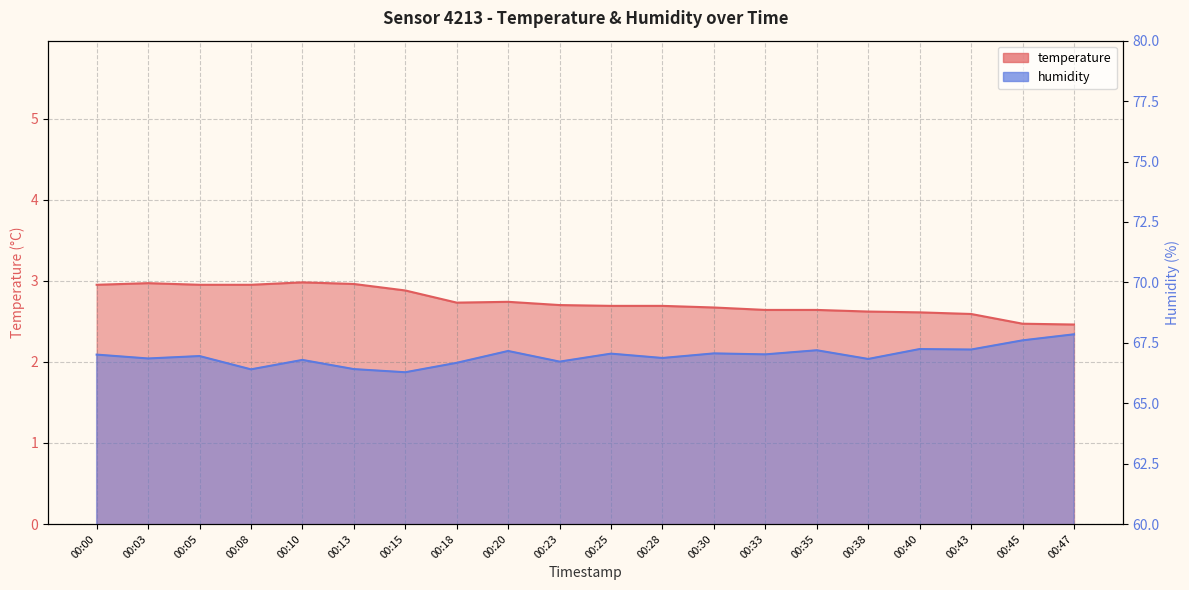

How many lines are shown in the chart?

2